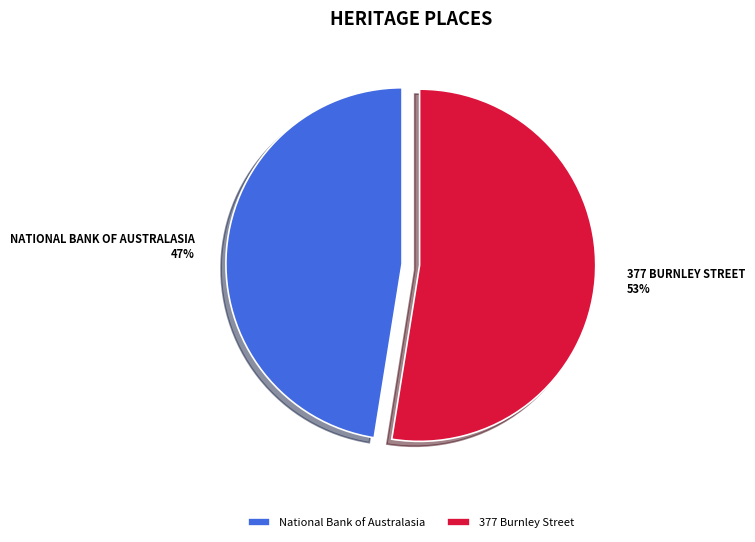

Rank the categories by value from lowest to highest.

National Bank of Australasia, 377 Burnley Street